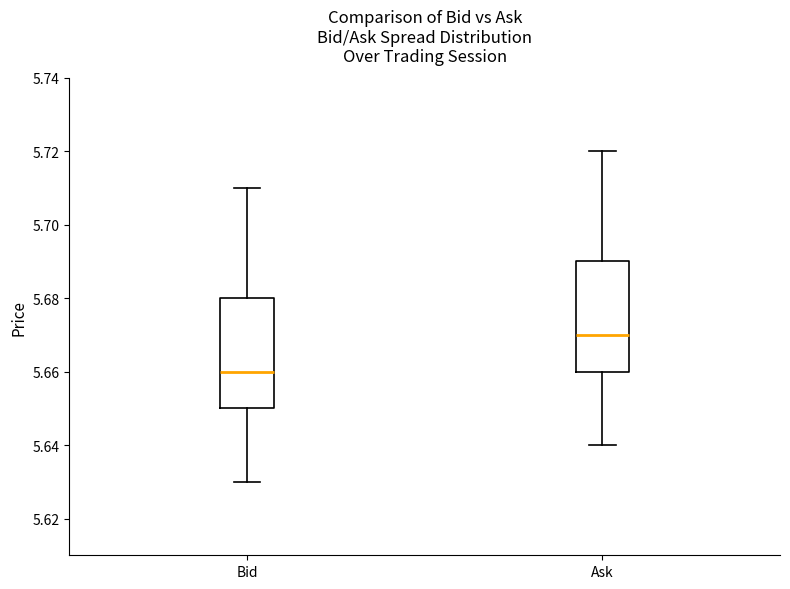

Reading left to right, transcribe this box plot: for each box, give where its median line is, the range the box spans, and where its two whiskers end, as read against the y-axis. The values are not printed on the chart, so give them approximately, as read against the axis.

Bid: median 5.66, box 5.65 to 5.68, whiskers 5.63 to 5.71
Ask: median 5.67, box 5.66 to 5.69, whiskers 5.64 to 5.72